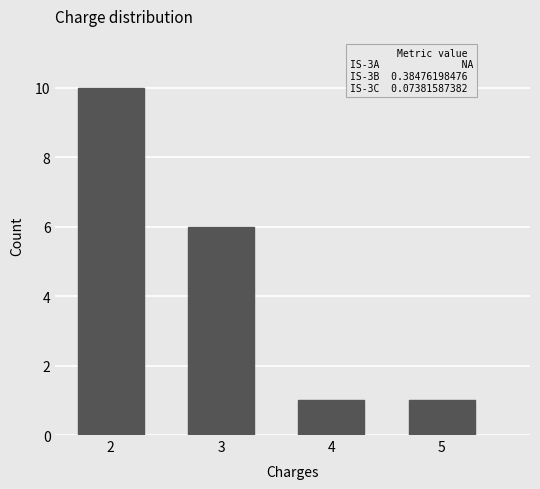

Reading left to right, transcribe all the data shown in this chart.

10	6	1	1